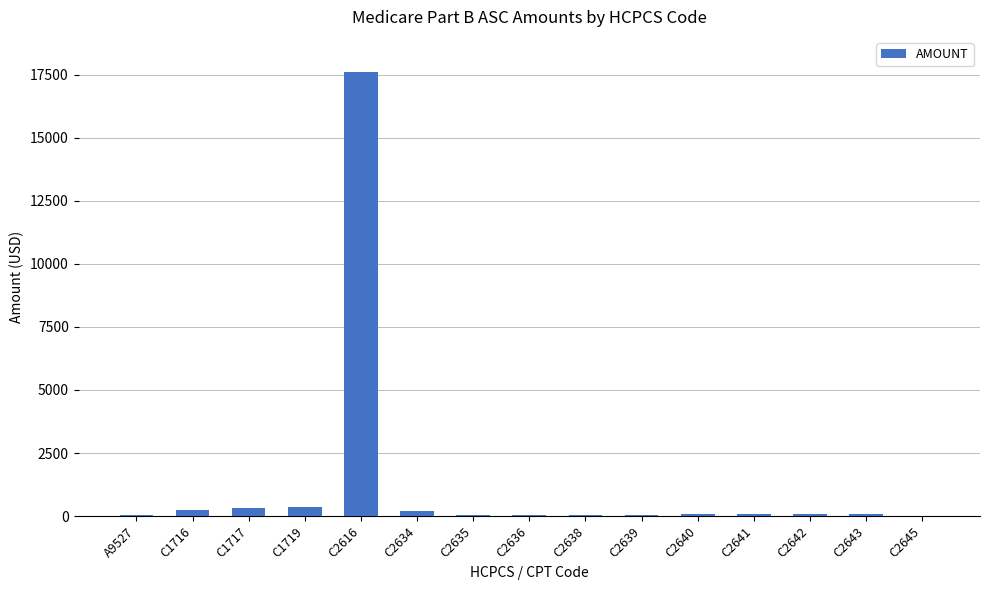

The chart shows a value of 38.1 at C2638. True or false?

True